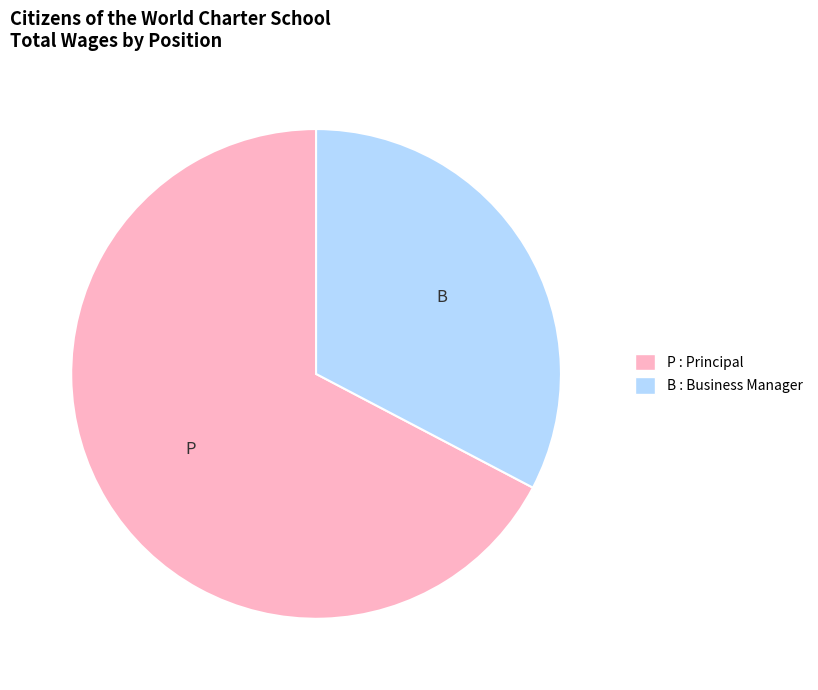

Does any single category account for the majority?

Yes